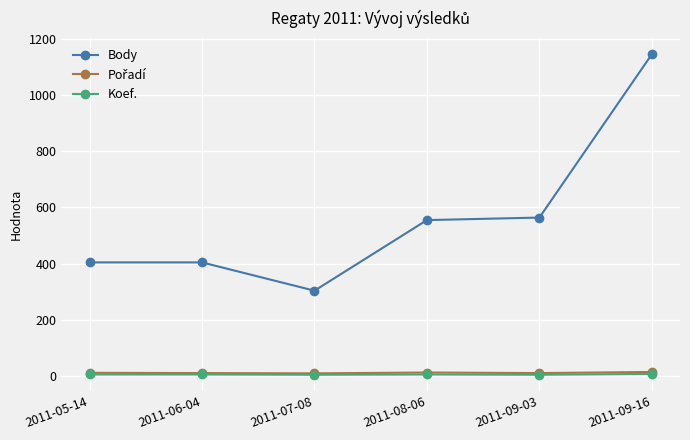

True or false: Body and Koef. intersect in this chart.

False